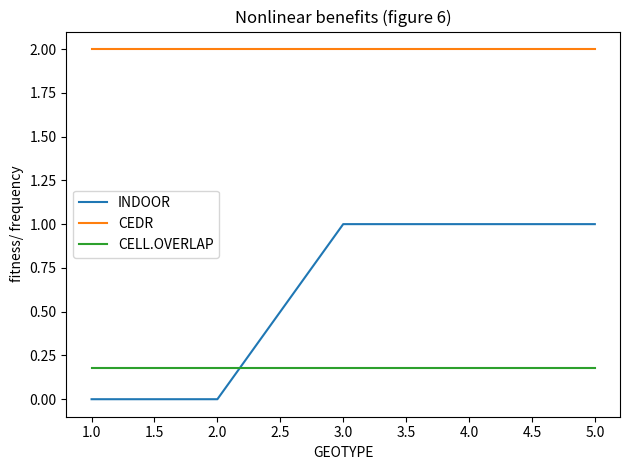

Is it true that INDOOR equals 0.3 at 1.0?

False